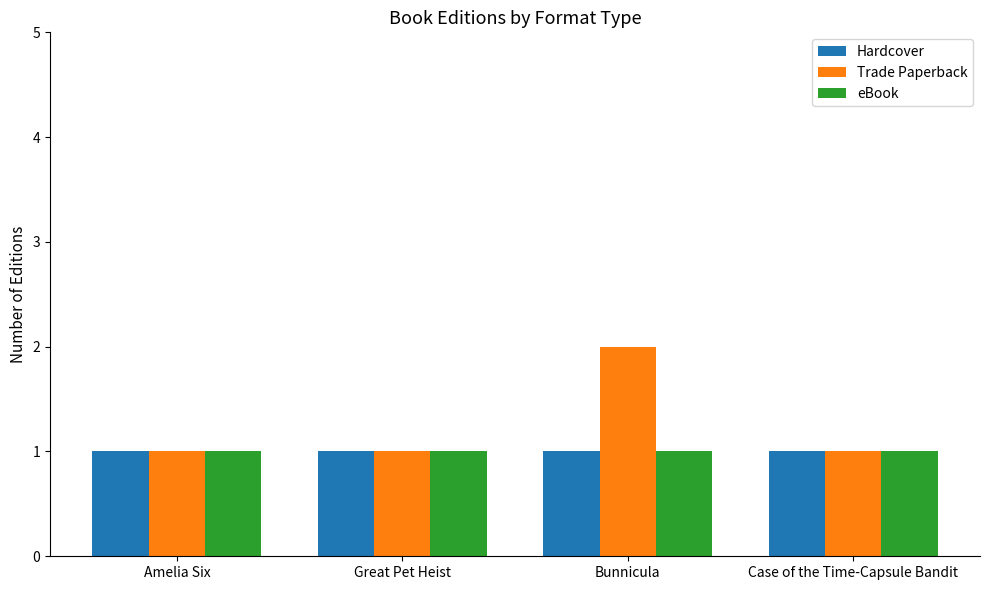

What is the difference between the Trade Paperback values at Amelia Six and Bunnicula?

1